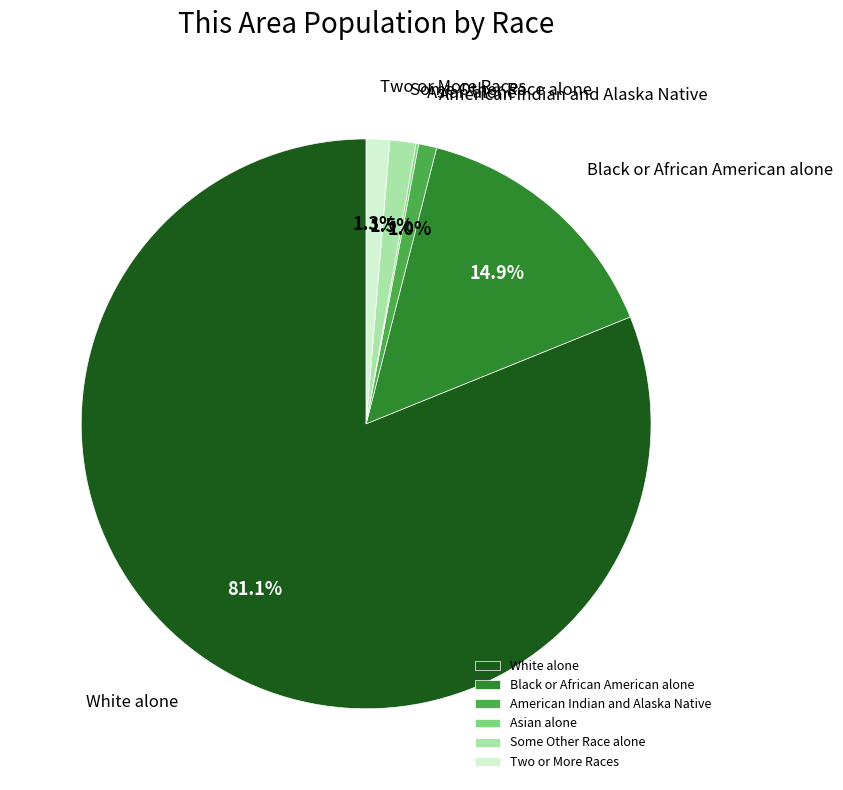

Which has a higher value, White alone or Two or More Races?

White alone